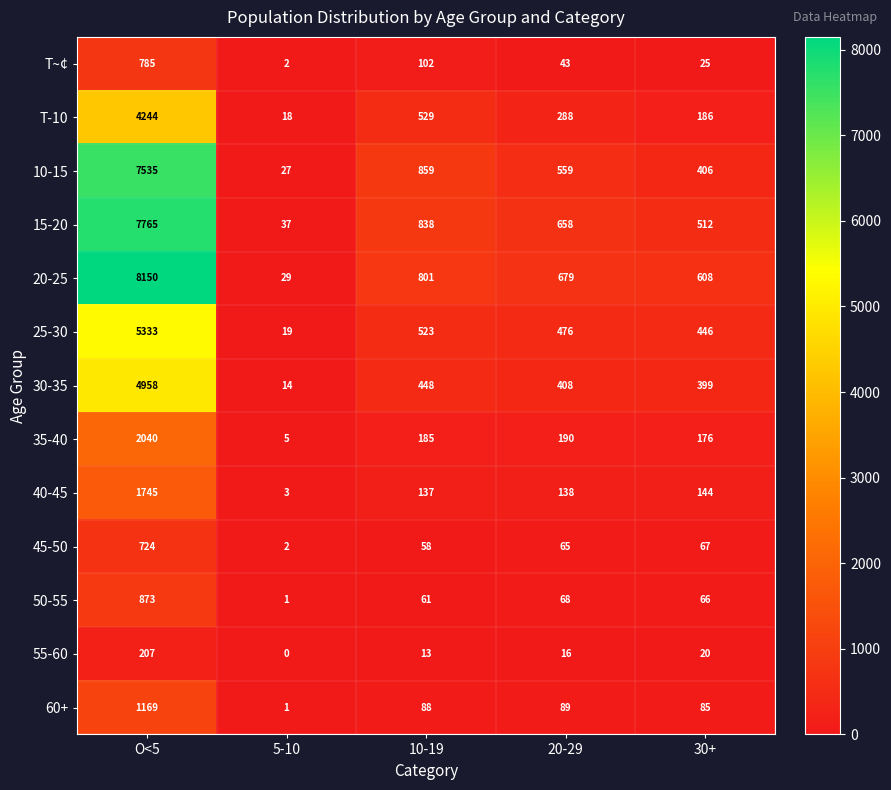

At how many categories does at least one series exceed 3380?

1